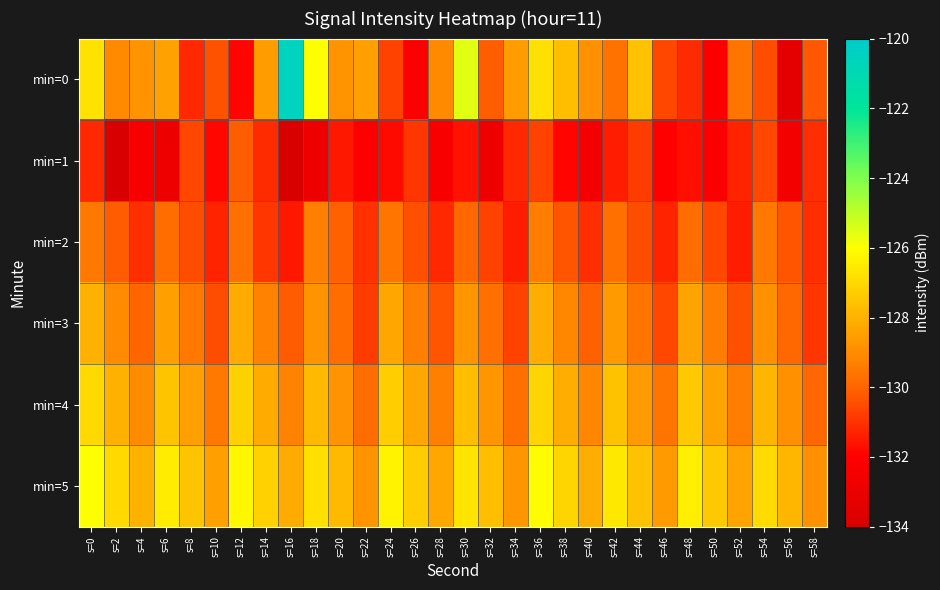

What is the minimum value shown in the chart?

-134.1